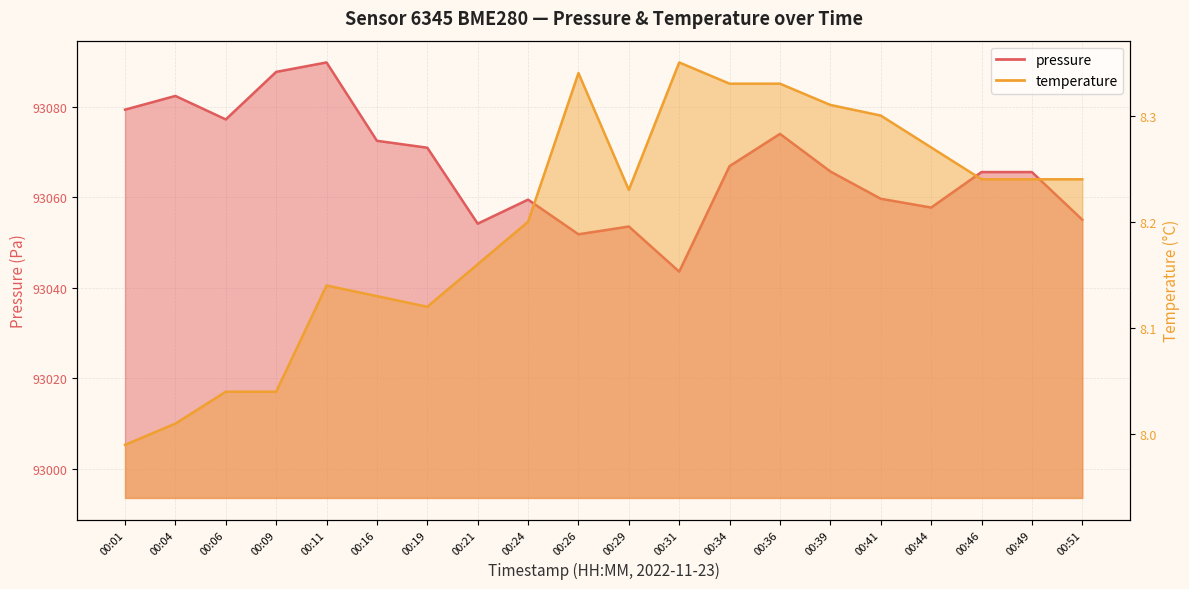

Does the chart display data point markers on the line(s)?

No